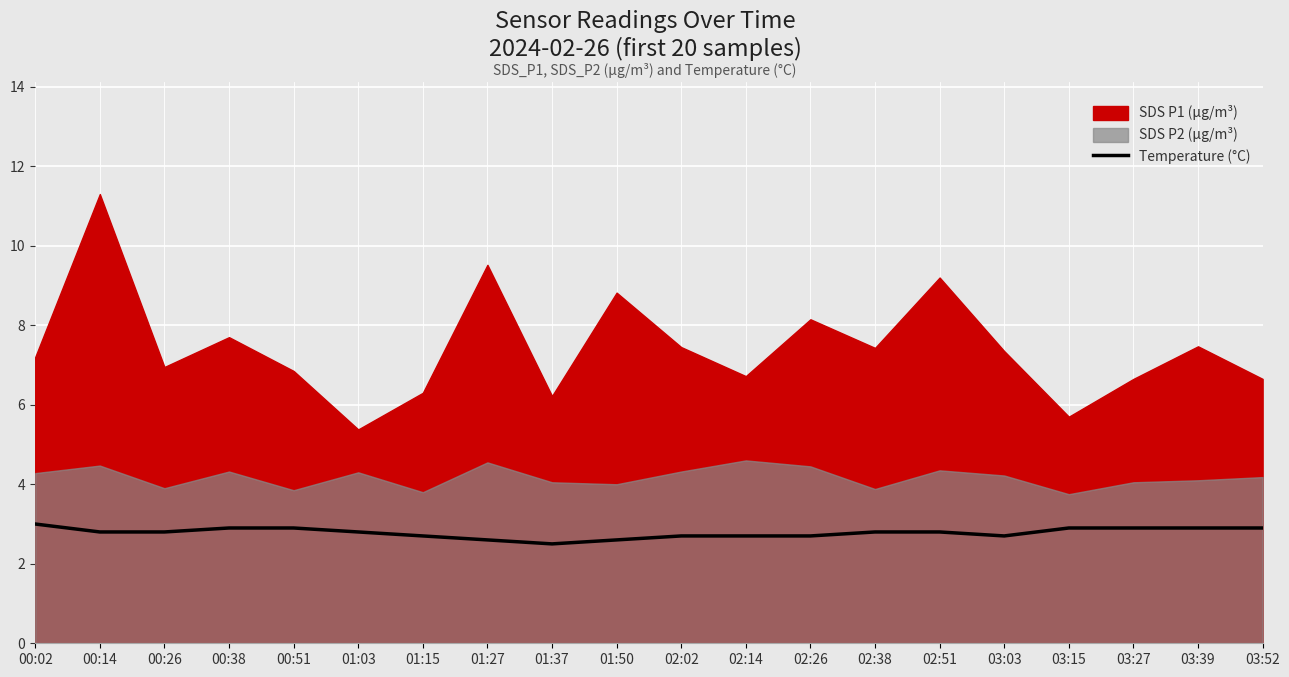

What is the sum of all values?

55.6